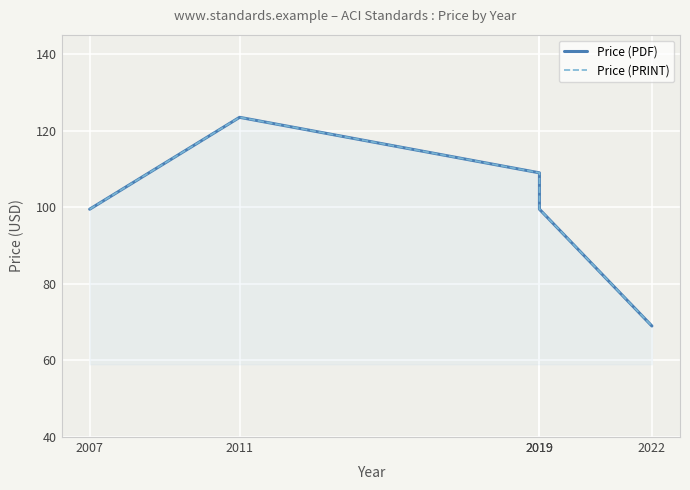

Is it true that Price (PRINT) equals 99.5 at 2007?

True